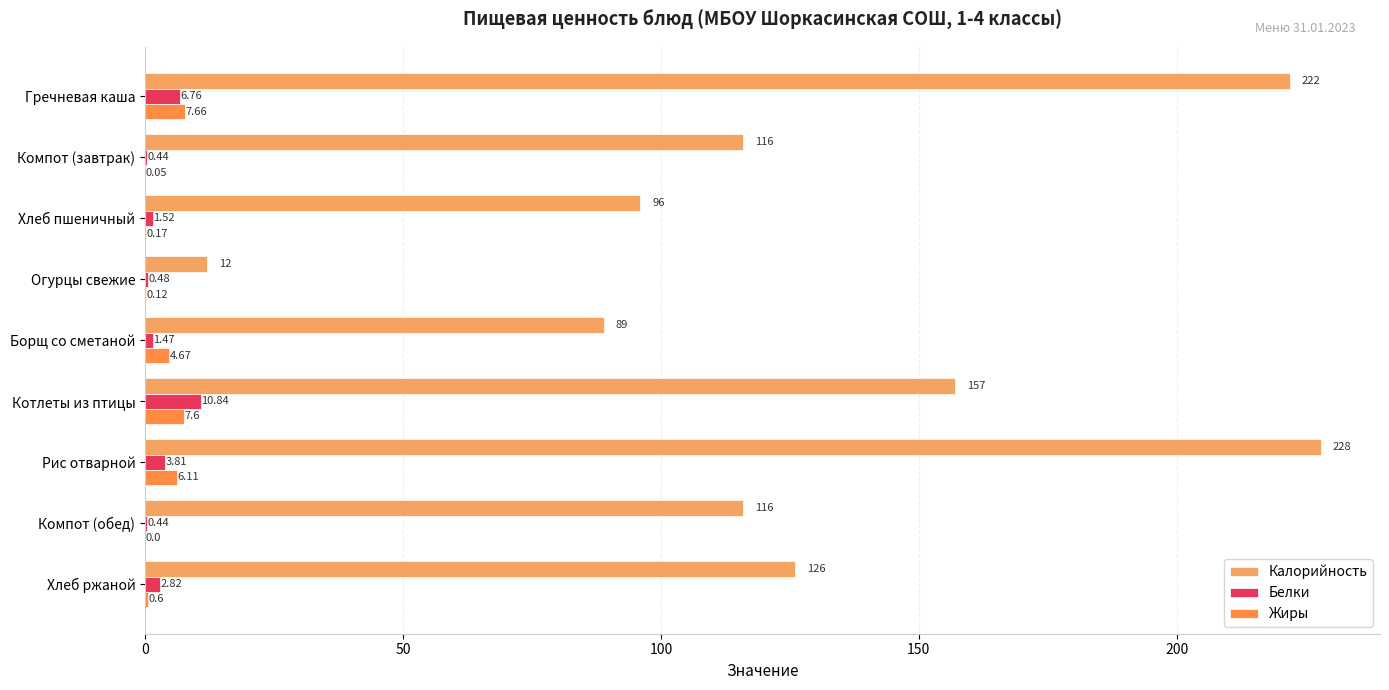

Reading right to left, list all the values displayed in this chart.

Калорийность: 126.0	116.0	228.0	157.0	89.0	12.0	96.0	116.0	222.0
Белки: 2.8	0.4	3.8	10.8	1.5	0.5	1.5	0.4	6.8
Жиры: 0.6	0.0	6.1	7.6	4.7	0.1	0.2	0.1	7.7